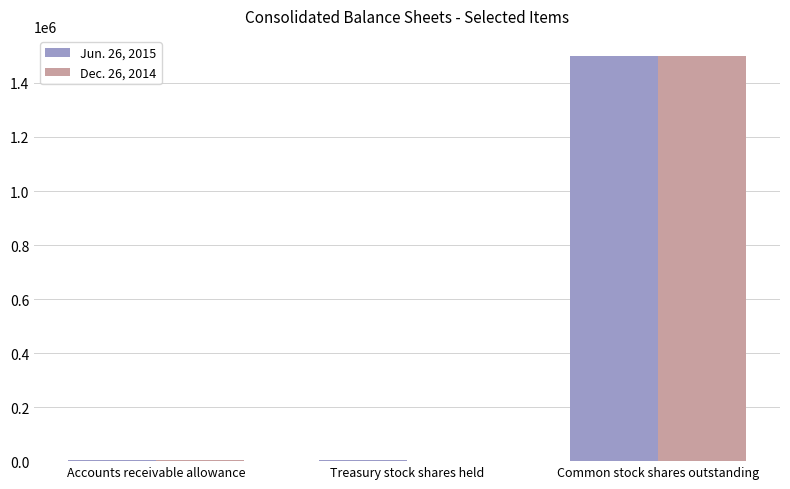

Count the number of data series in this chart.

2